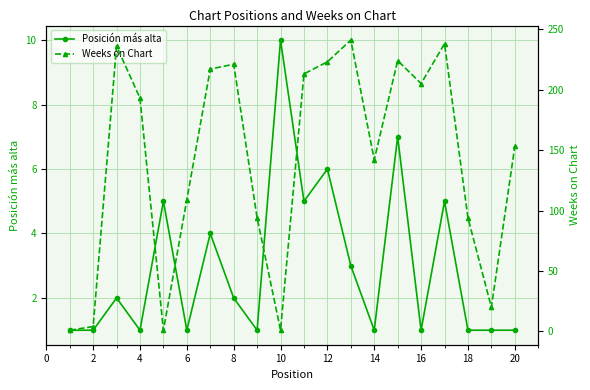

Is it true that Posición más alta equals 2 at 20?

False